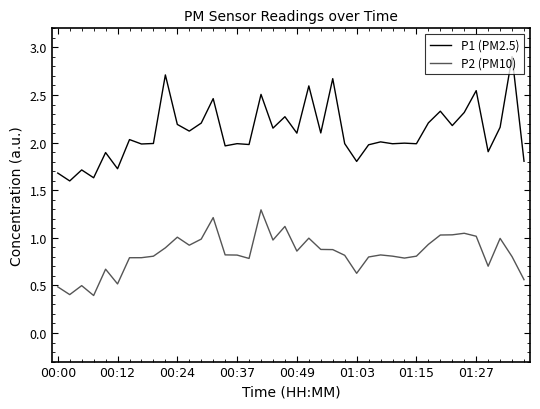

In P1 (PM2.5), how many points are higher than both neighbors (excluding endpoints)?

15